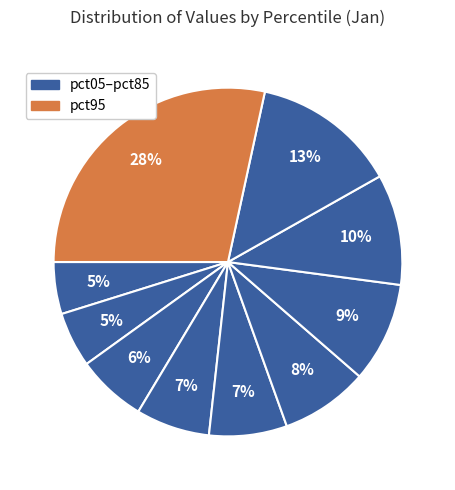

Which slice is the smallest?

pct05